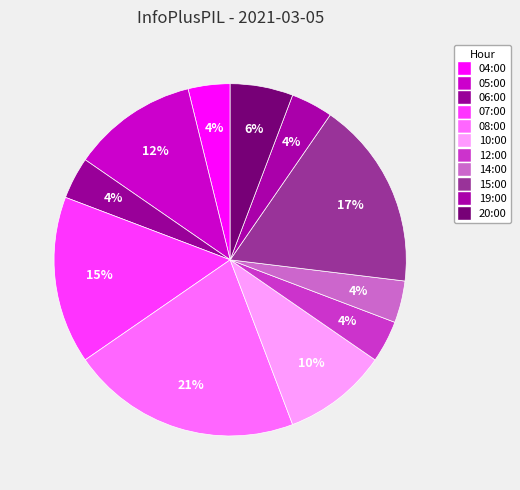

Combined, what portion of the pie is 15:00 and 19:00?

21.2%